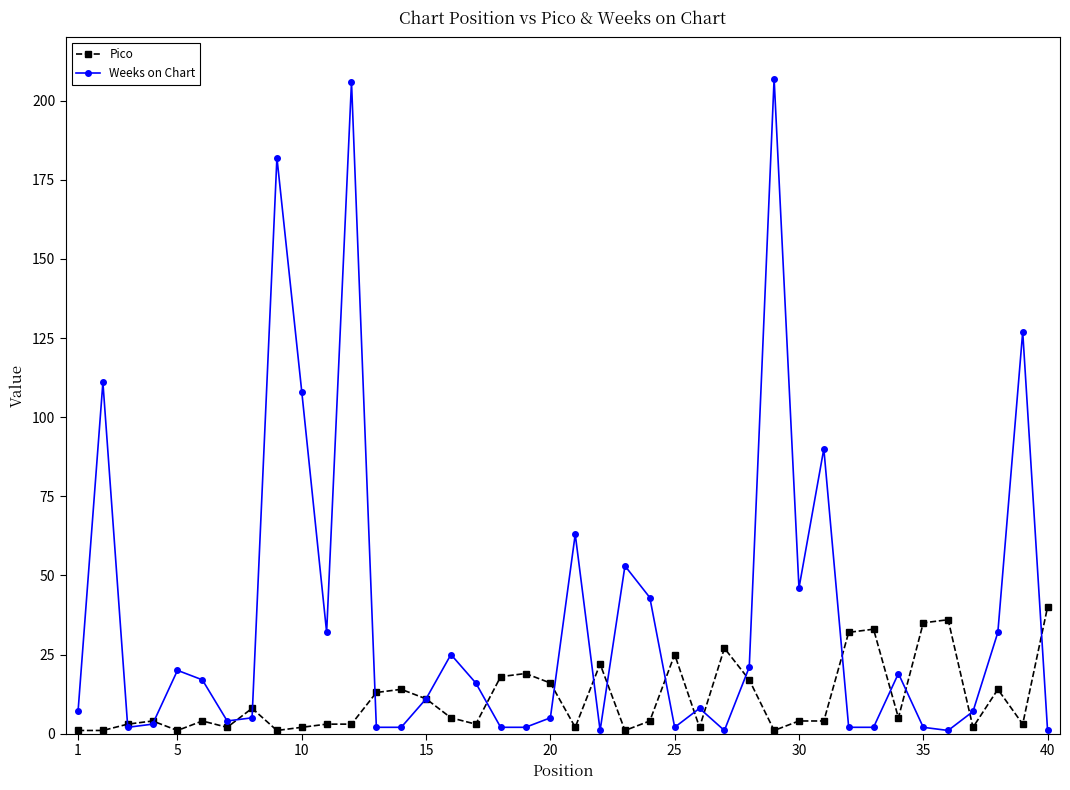

How many interior local peaks does the Weeks on Chart series have?

12